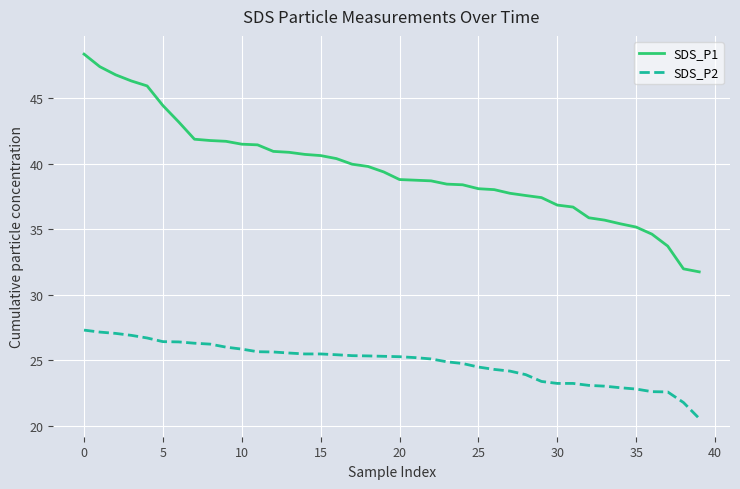

What is the difference between the maximum and minimum values in the SDS_P1 series?

16.6